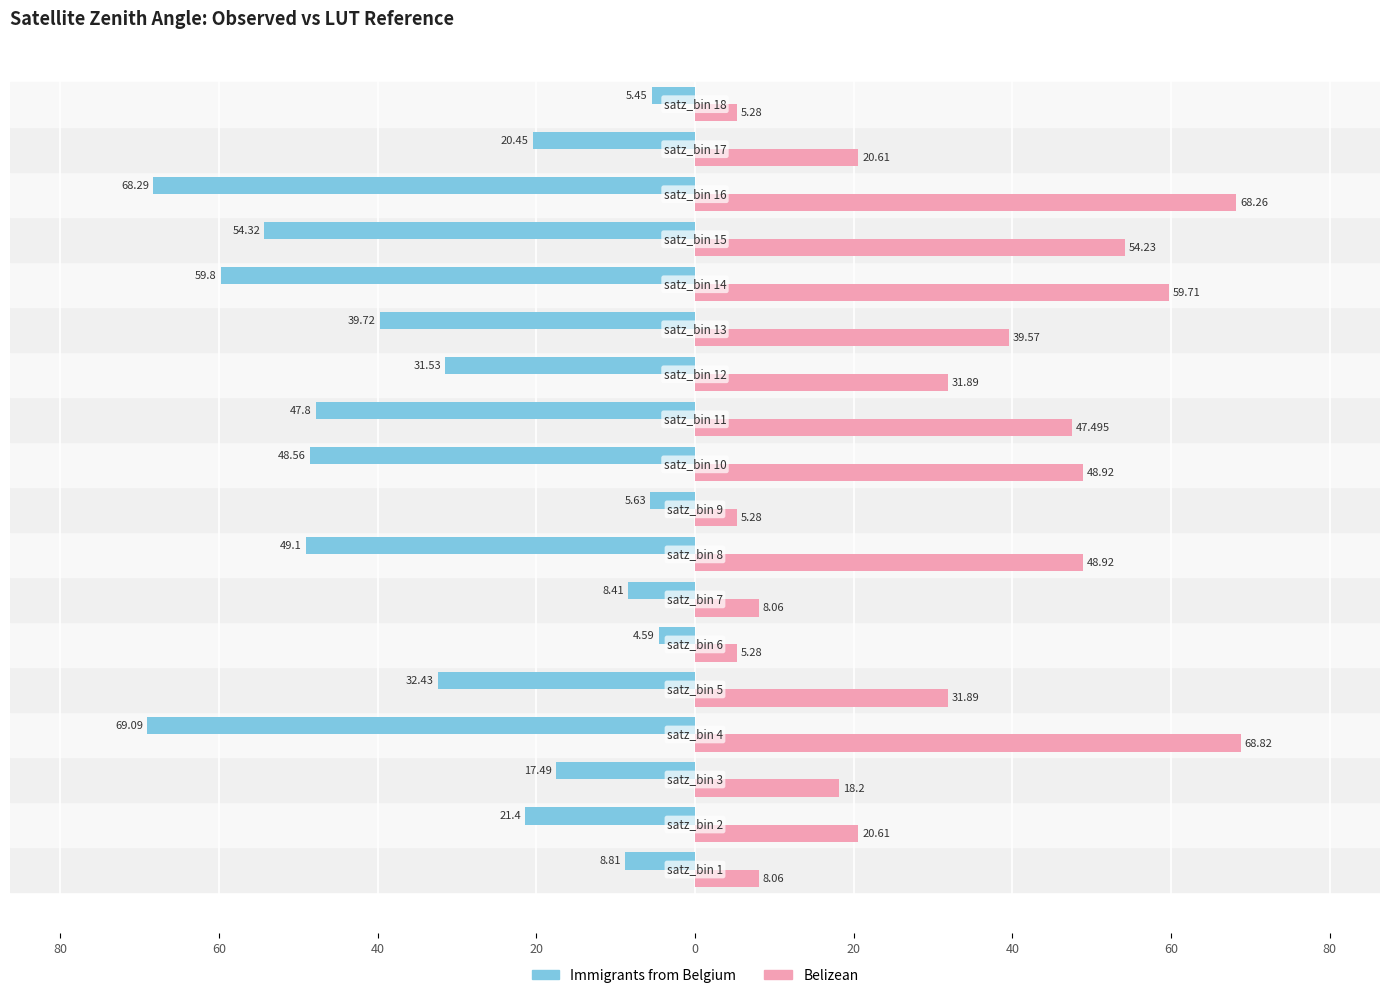

What are all the series names shown in the legend?

Immigrants from Belgium, Belizean